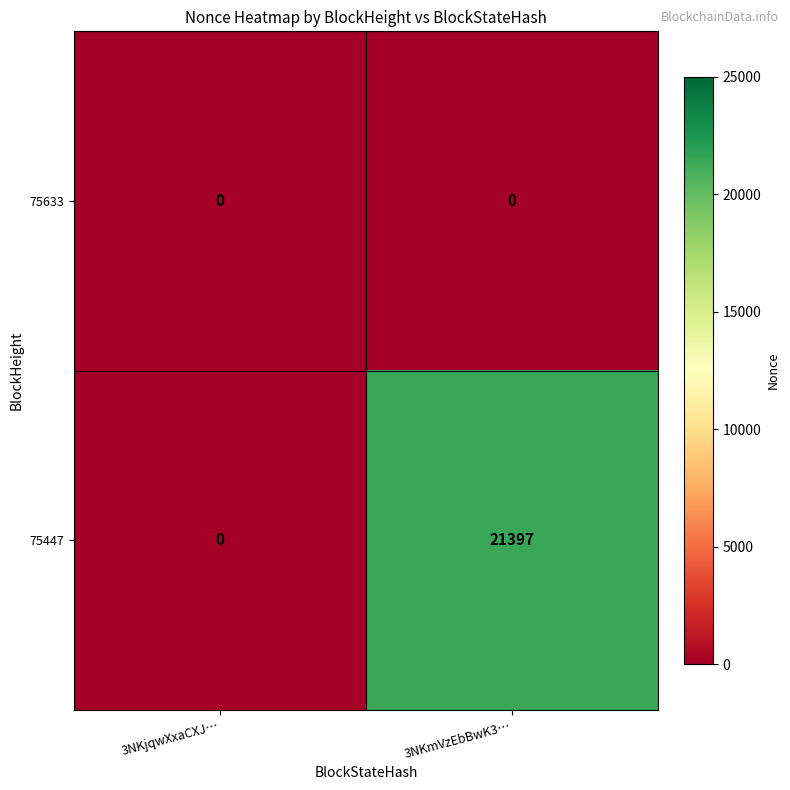

Which series has the largest total across all categories?

75447